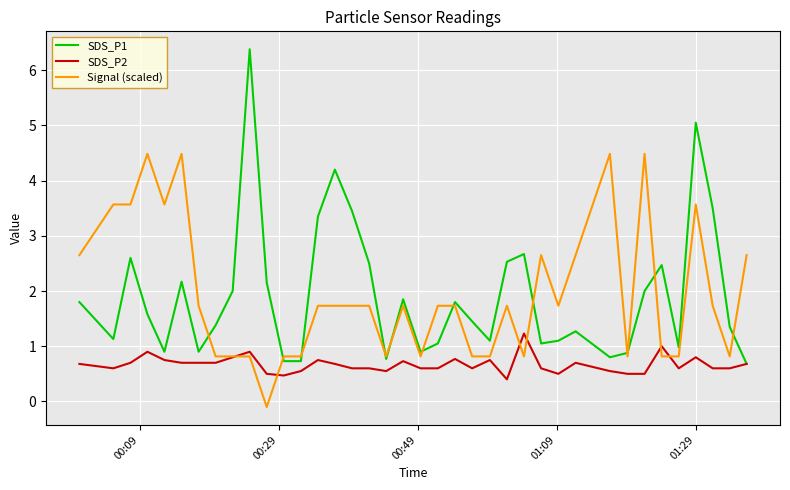

List the series in order of their peak value, highest first.

SDS_P1, Signal (scaled), SDS_P2